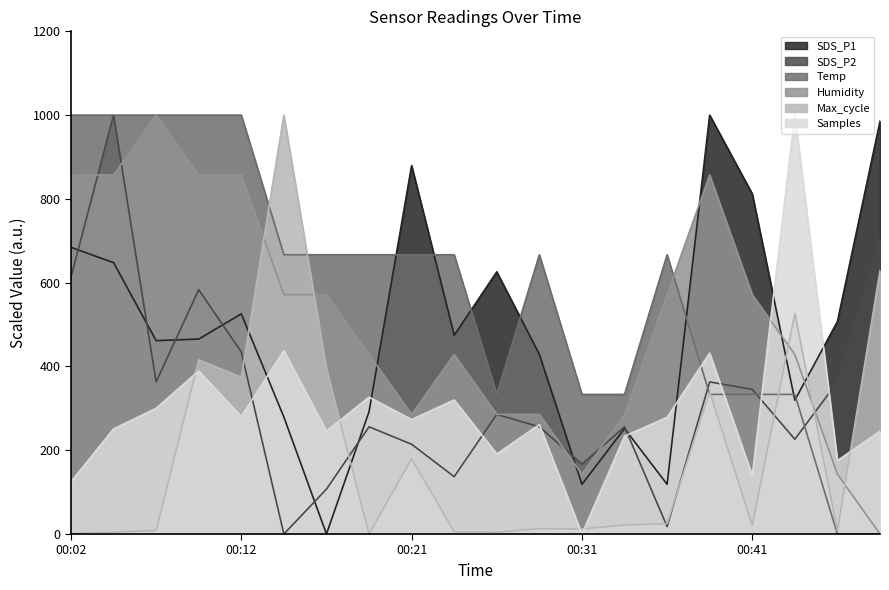

What are all the series names shown in the legend?

SDS_P1, SDS_P2, Temp, Humidity, Max_cycle, Samples